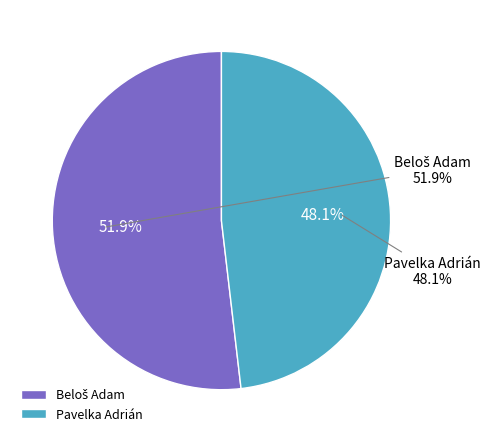

To the nearest percent, what portion does Pavelka Adrián represent?

48%